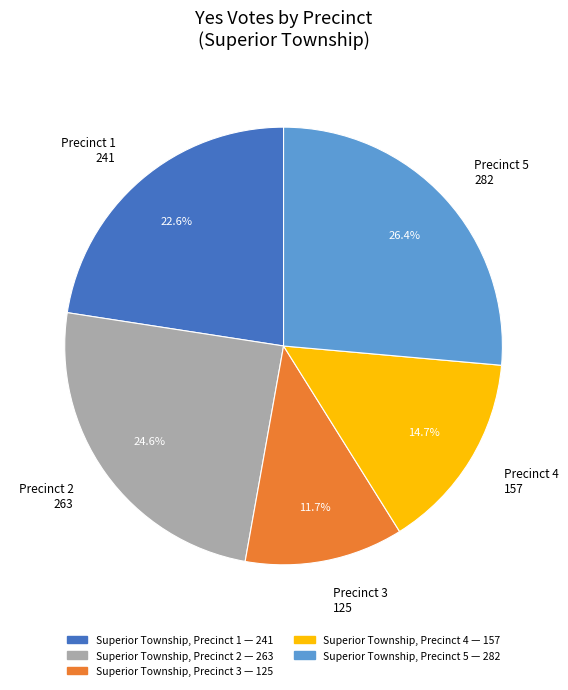

What percentage is NOT represented by Precinct 5 282?

73.6%